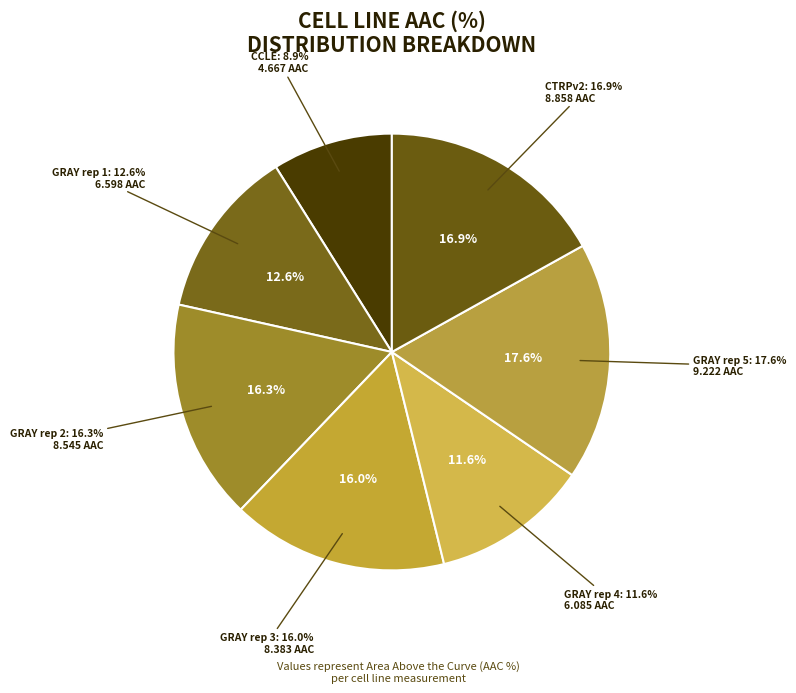

How many segments does this pie chart have?

7